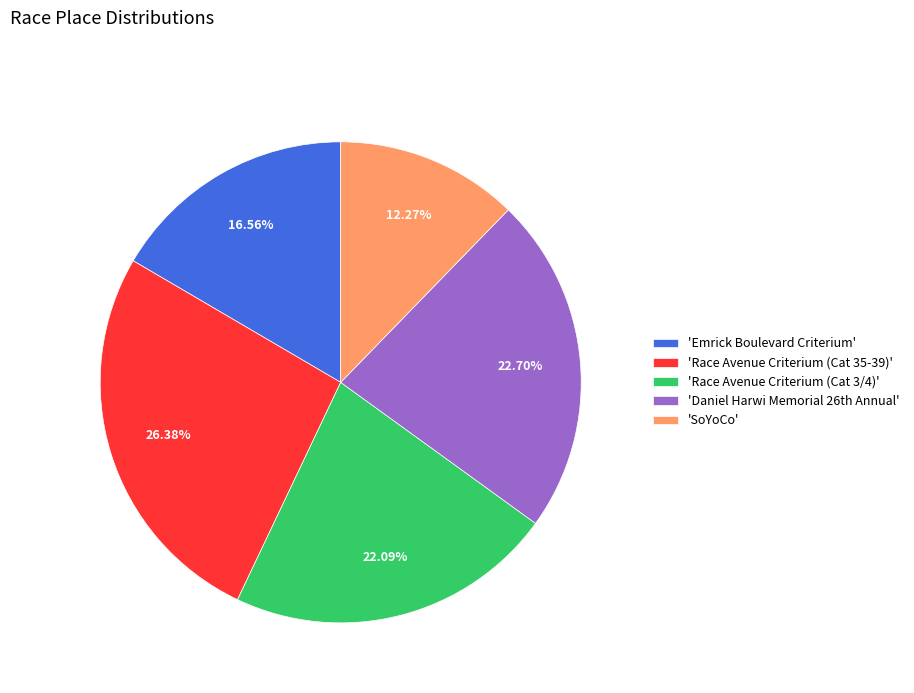

How many slices are in this pie chart?

5